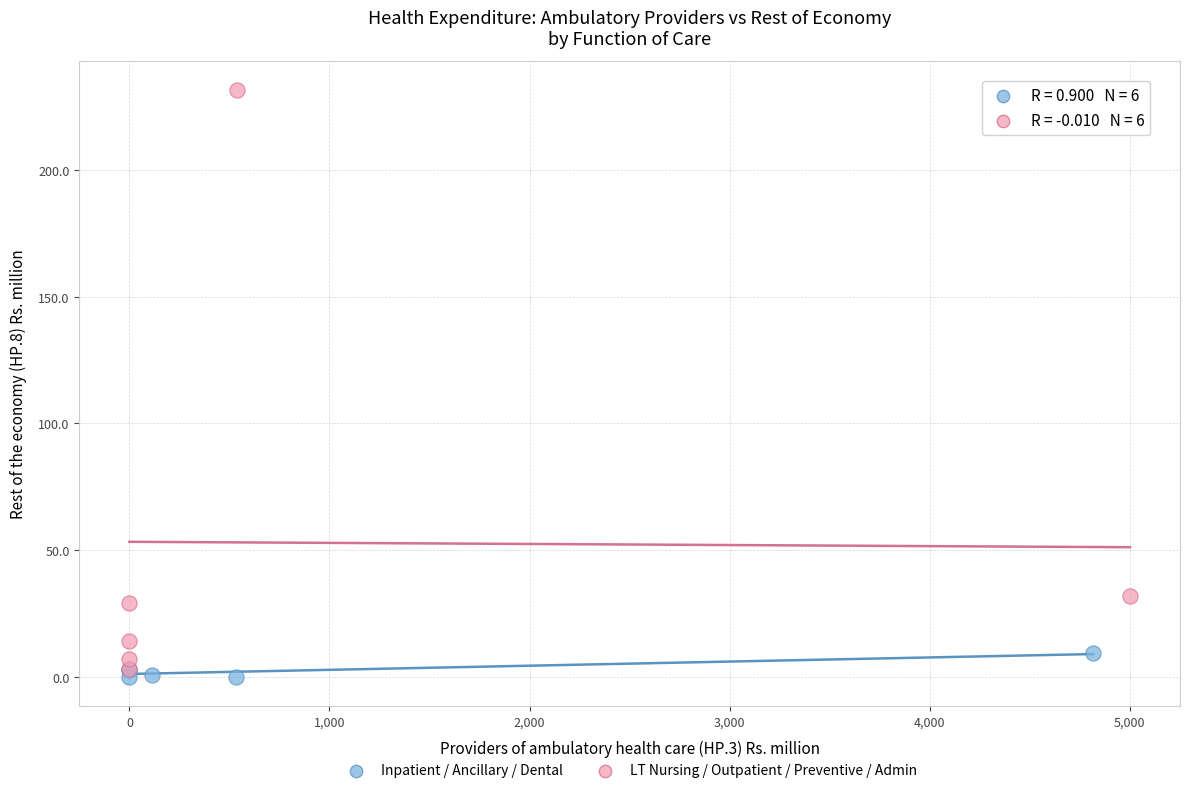

Which series contains the highest Y value?

LT Nursing / Outpatient / Preventive / Admin